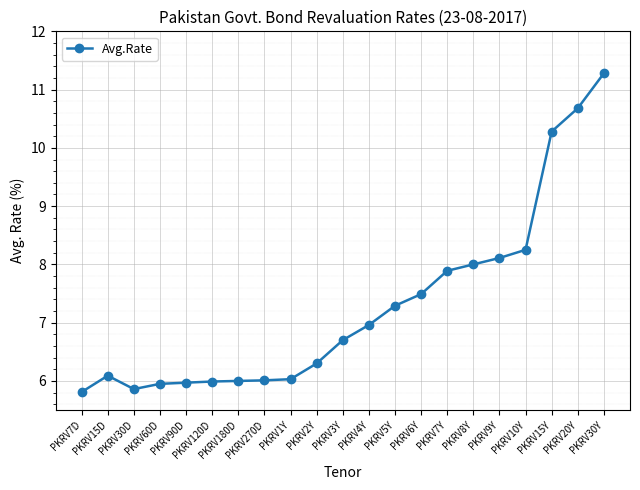

What is the difference between the maximum and second lowest values?

5.4